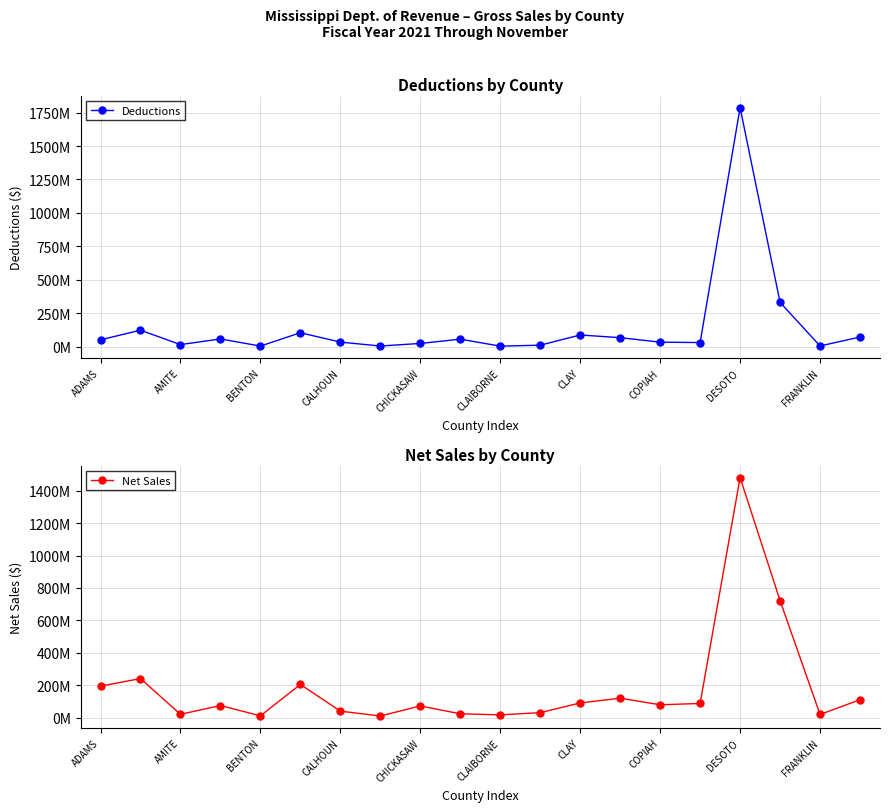

In Net Sales, how many points are higher than both neighbors (excluding endpoints)?

6